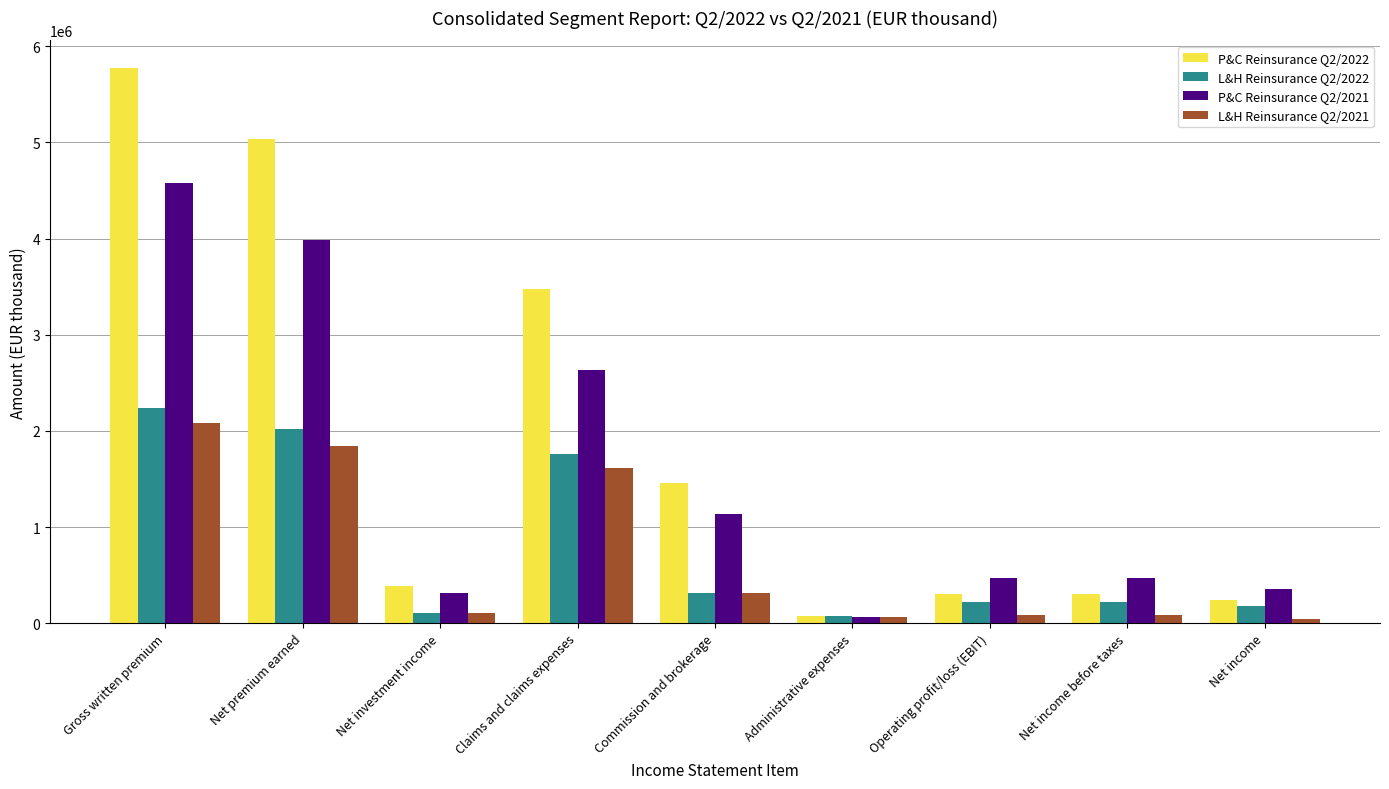

The value of L&H Reinsurance Q2/2021 at Commission and brokerage is 554265.4. True or false?

False